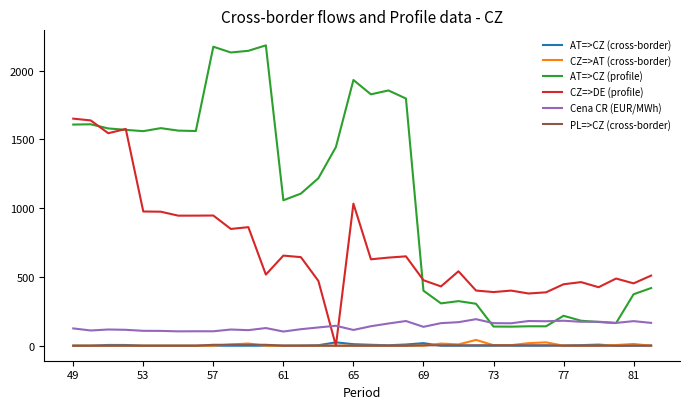

Which series has the largest total across all categories?

AT=>CZ (profile)